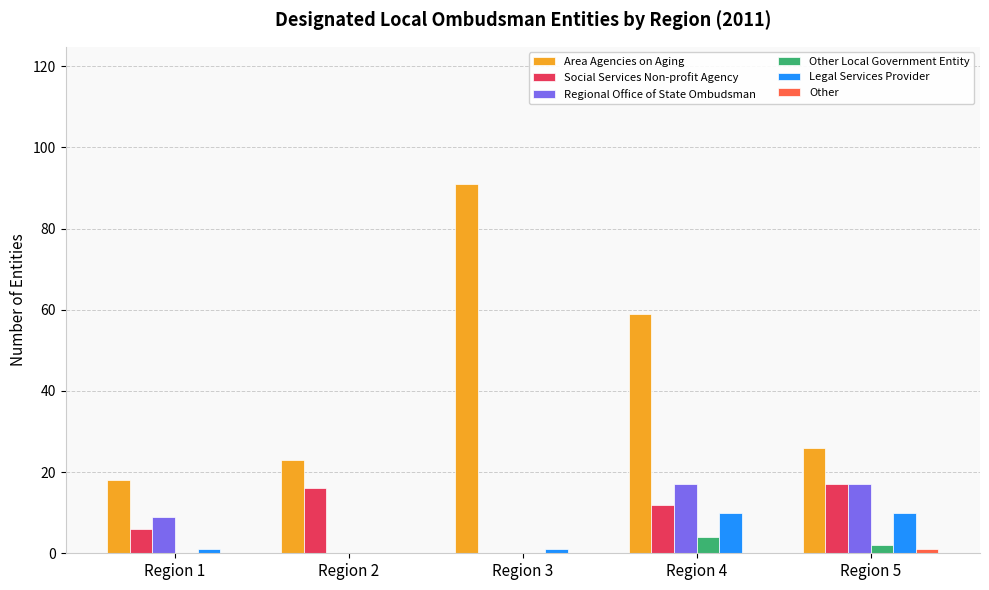

At which category does the chart reach its peak across all series?

Region 3